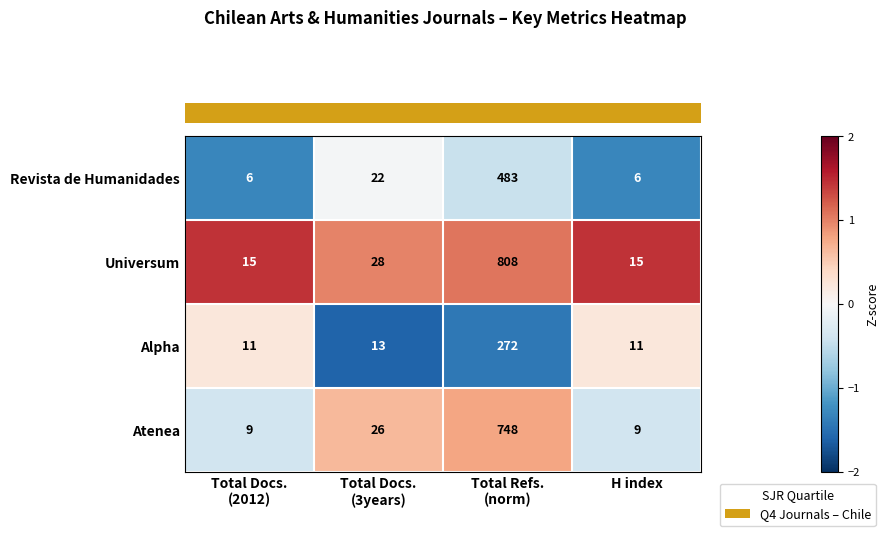

How many series are shown in this chart?

4